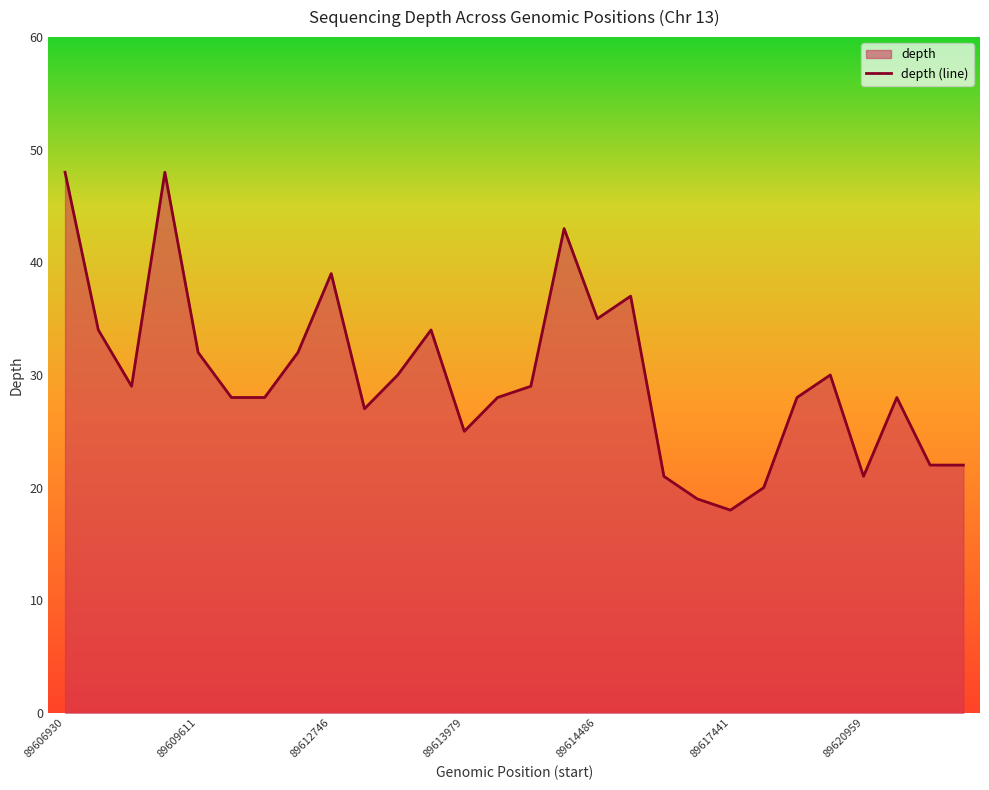

What position from the left is 11?

12